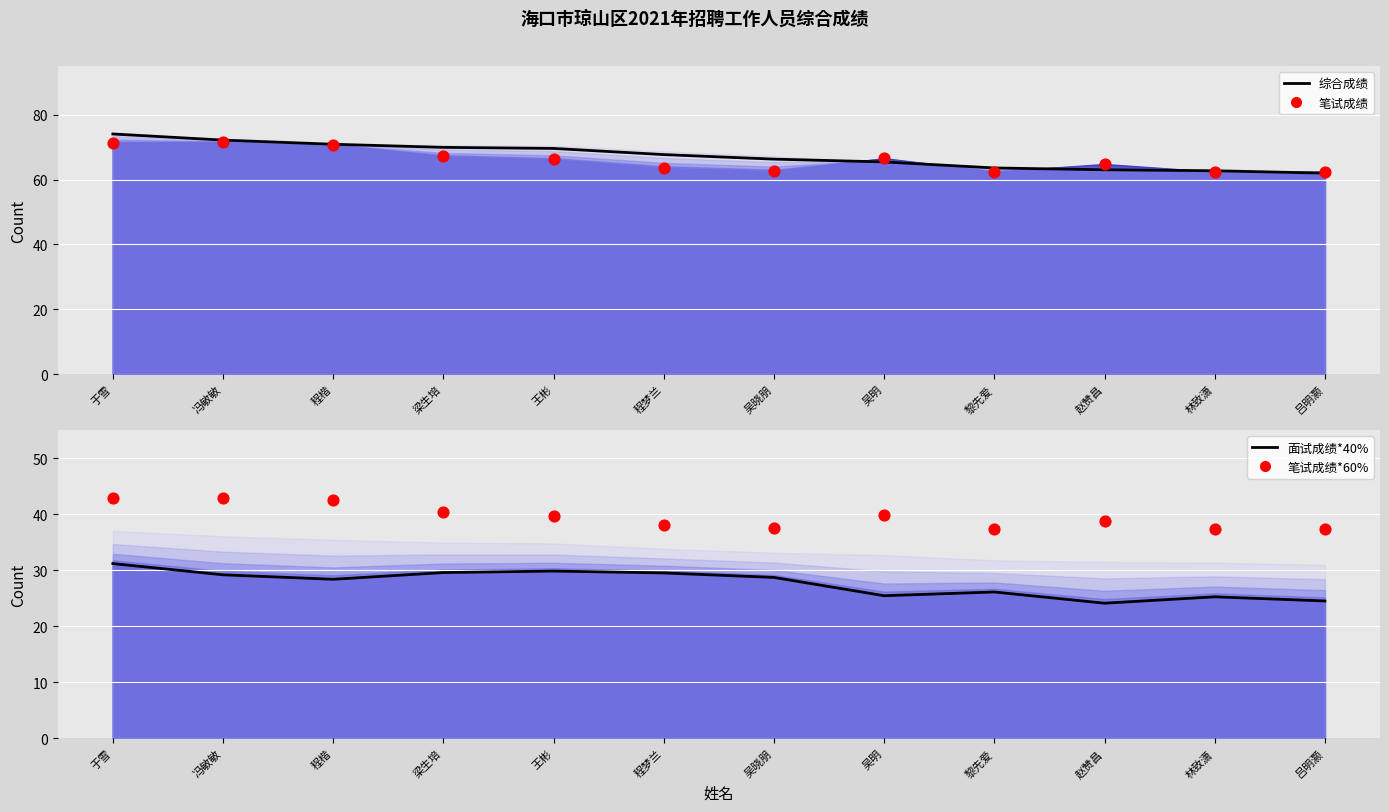

What is the total value across all series at 吴晓朋?

195.2